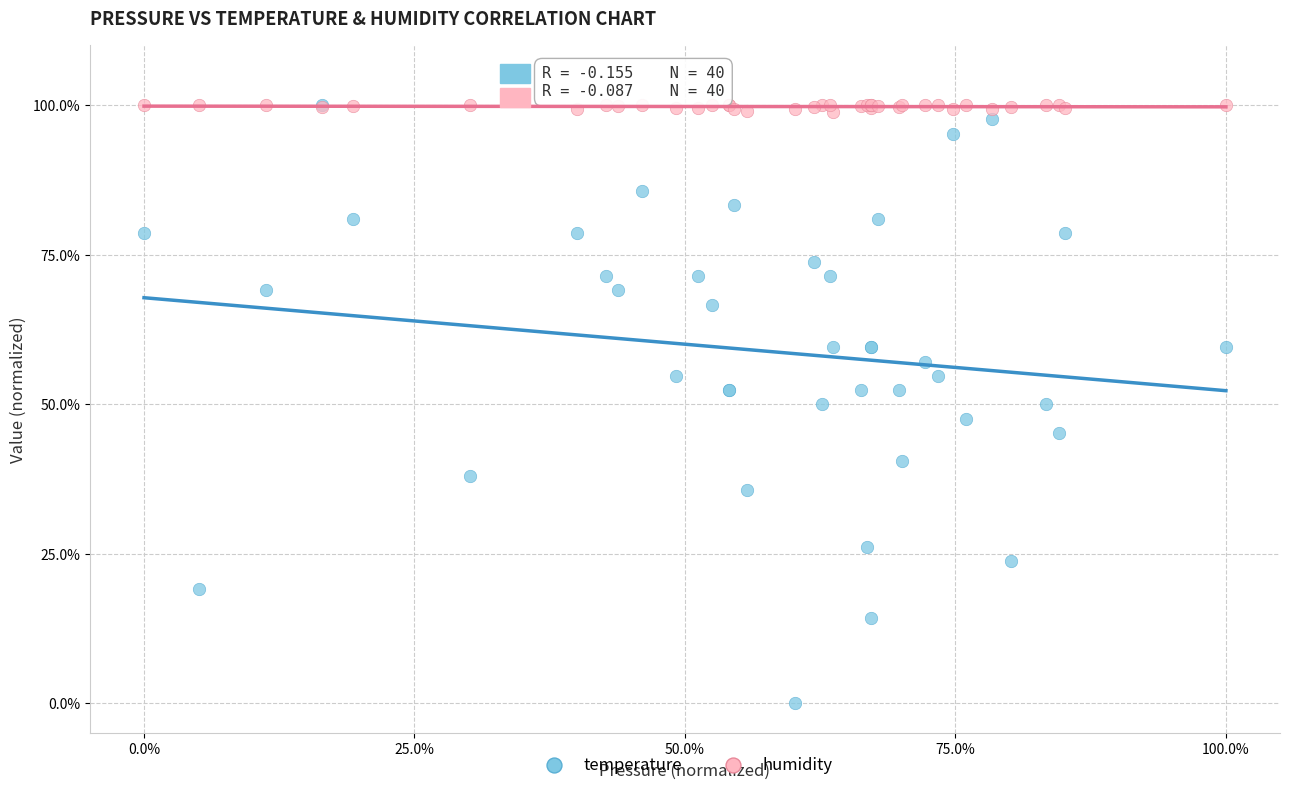

What are all the series names shown in the legend?

temperature, humidity